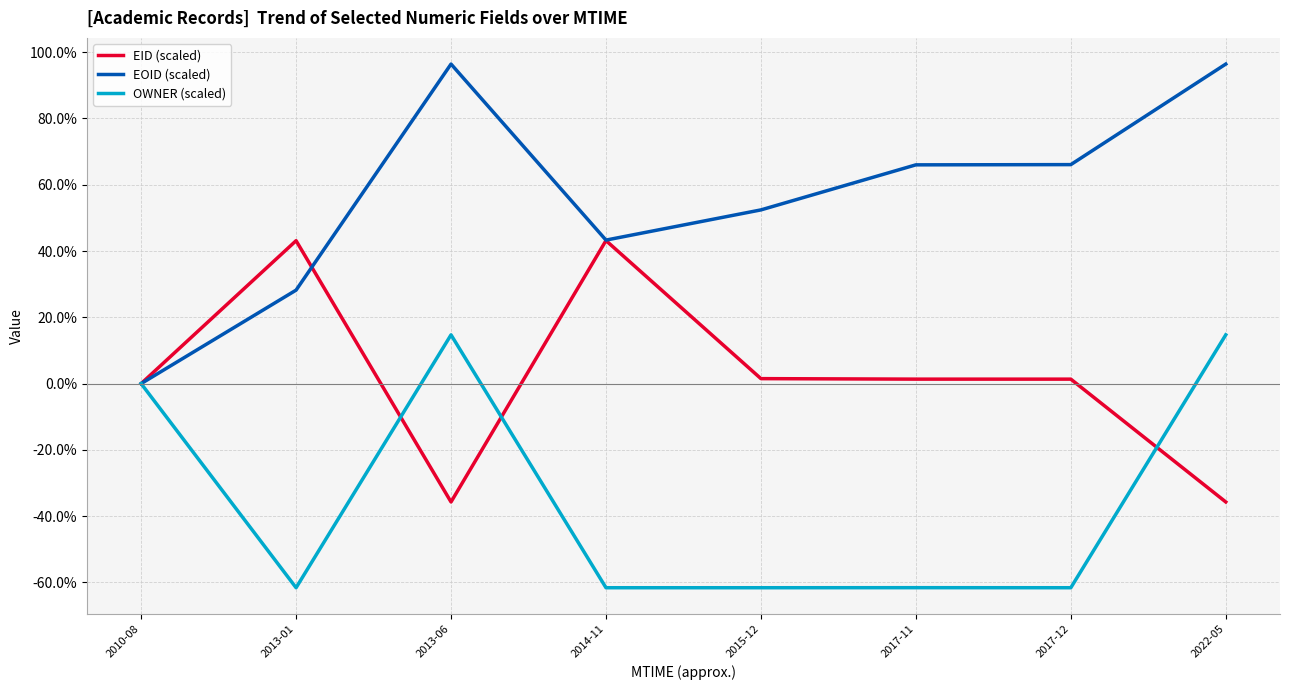

Rank the series at 2015-12 from lowest to highest value.

OWNER (scaled), EID (scaled), EOID (scaled)